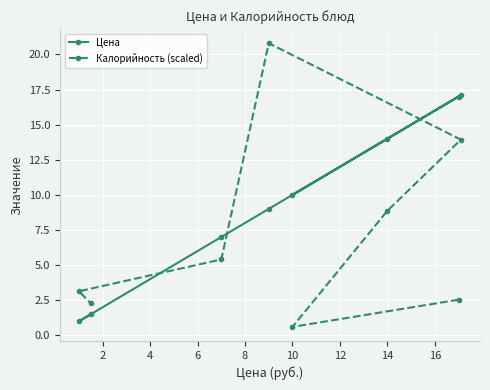

How many categories are shown in the chart?

8